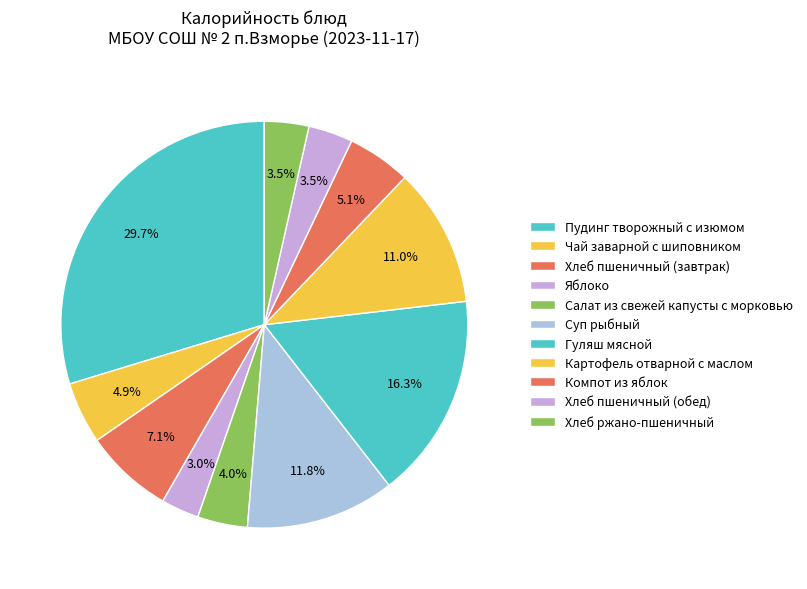

How many segments does this pie chart have?

11